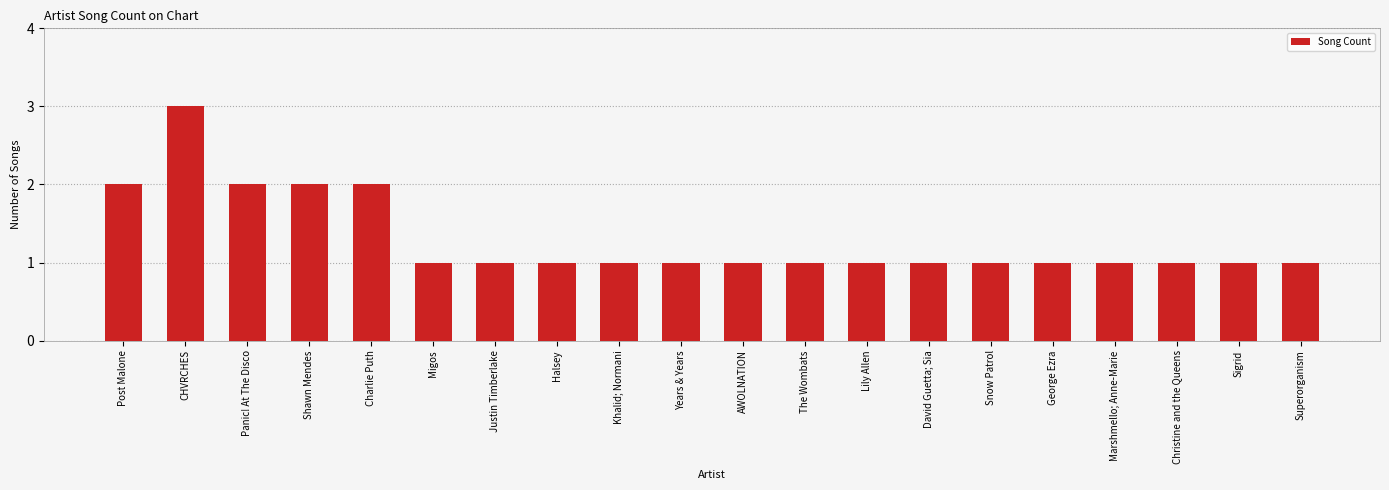

What is the value of the 17th bar from the left?

1